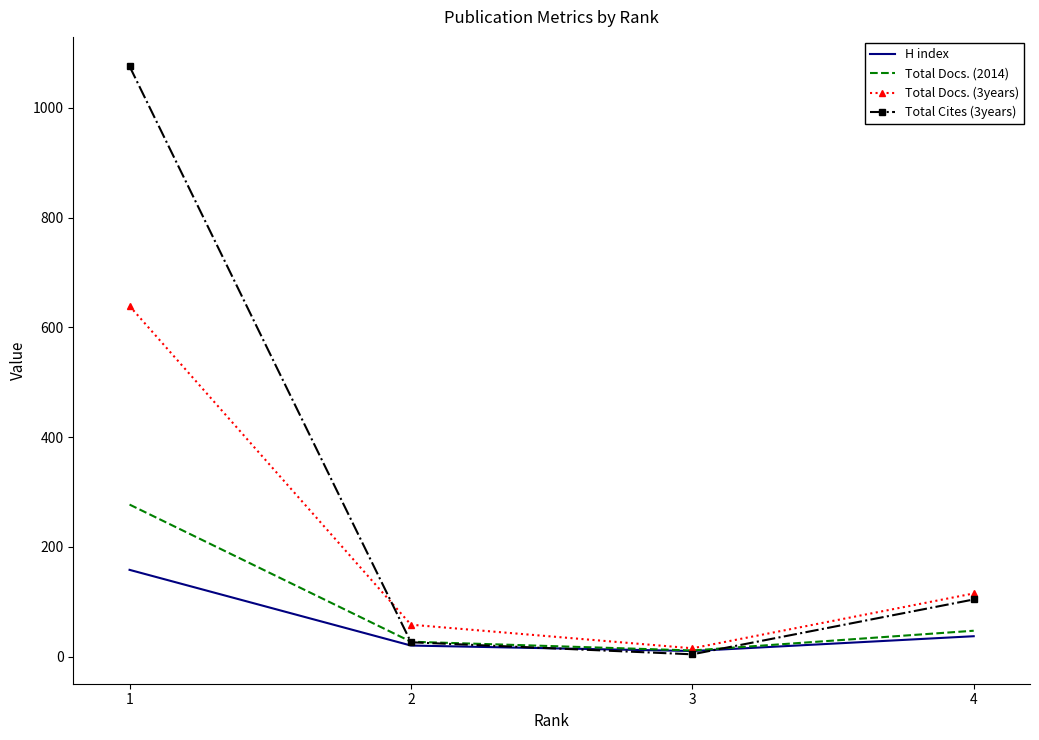

In Total Cites (3years), how many points are lower than both neighbors (excluding endpoints)?

1